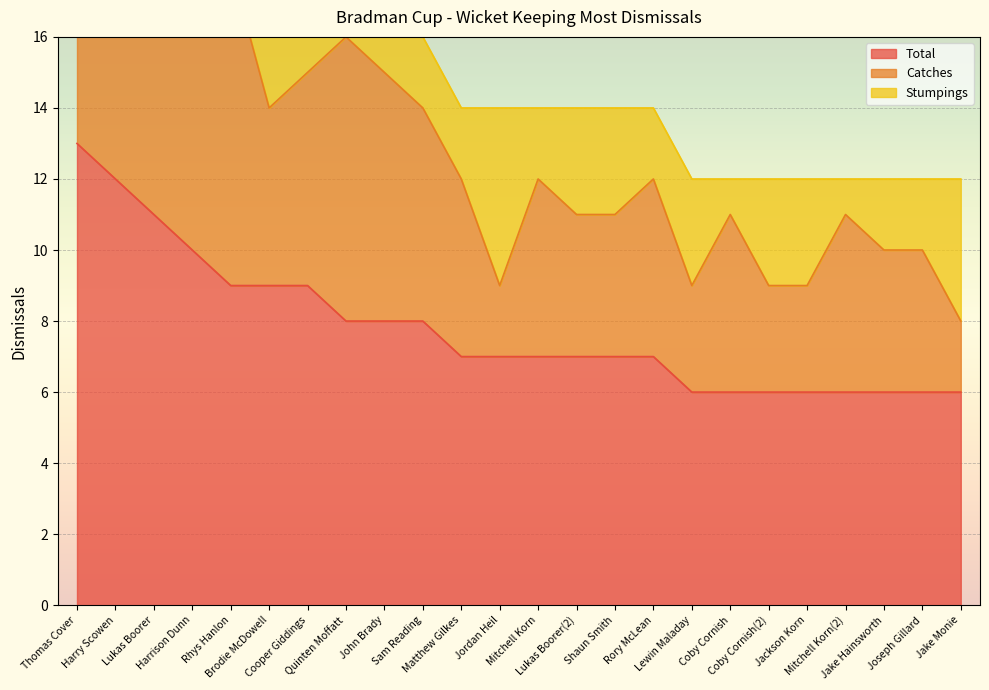

At how many categories does at least one series exceed 3?

24